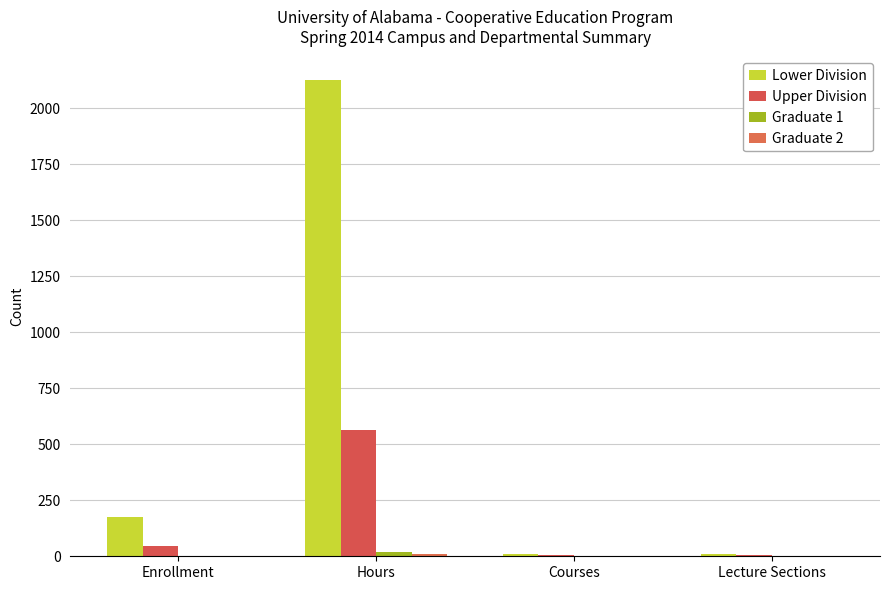

Are the bars horizontal?

No